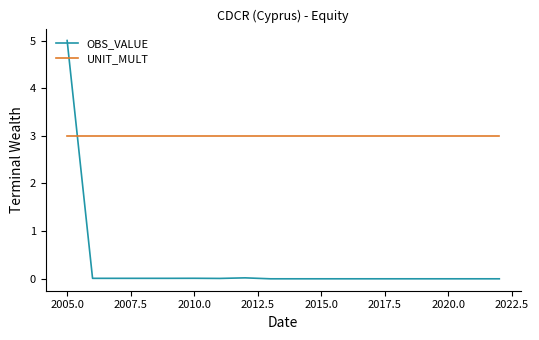

How many intersections are there between UNIT_MULT and OBS_VALUE?

1